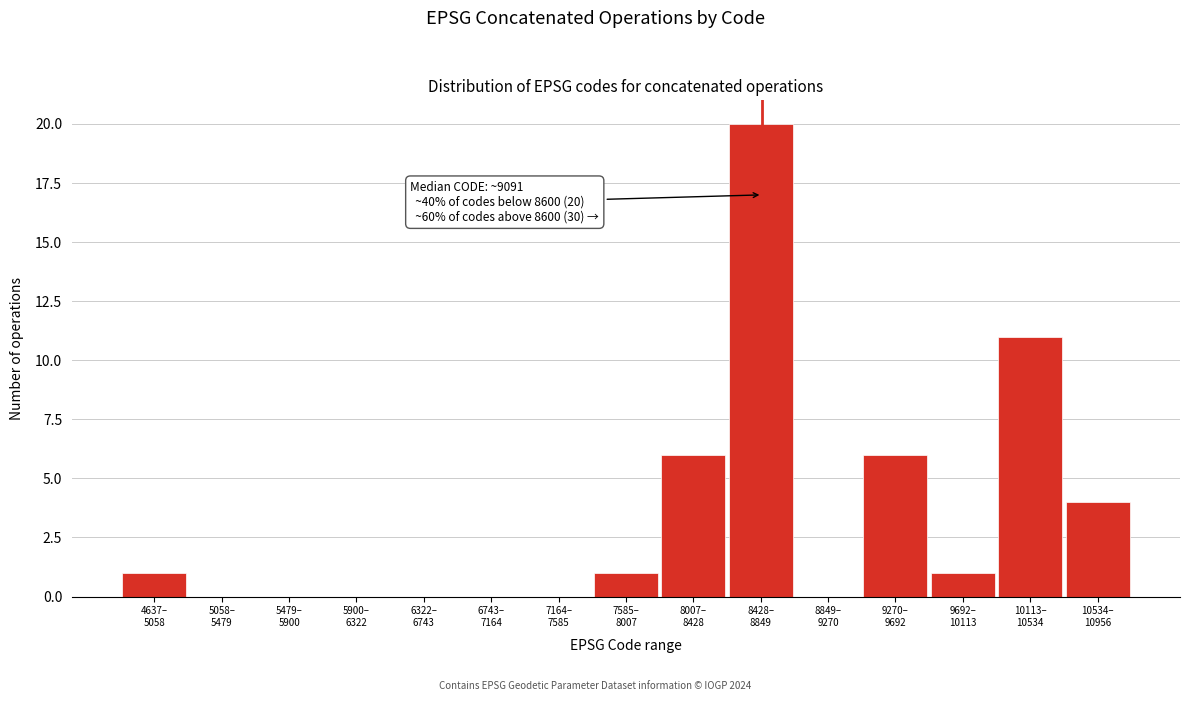

What is the greatest value displayed?

20